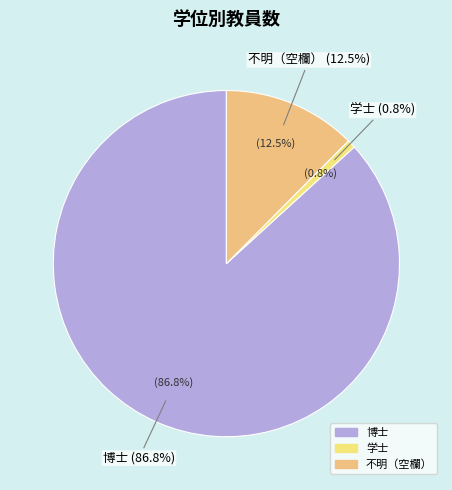

Count the number of slices in the pie.

3